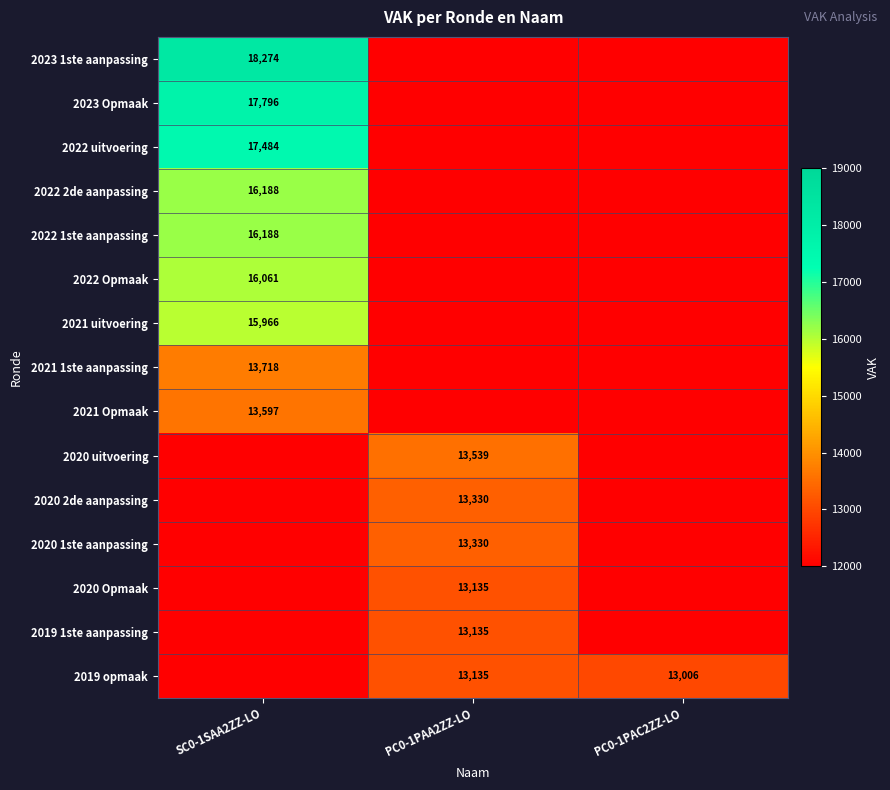

Is it true that 2021 Opmaak equals 13597 at SC0-1SAA2ZZ-LO?

True